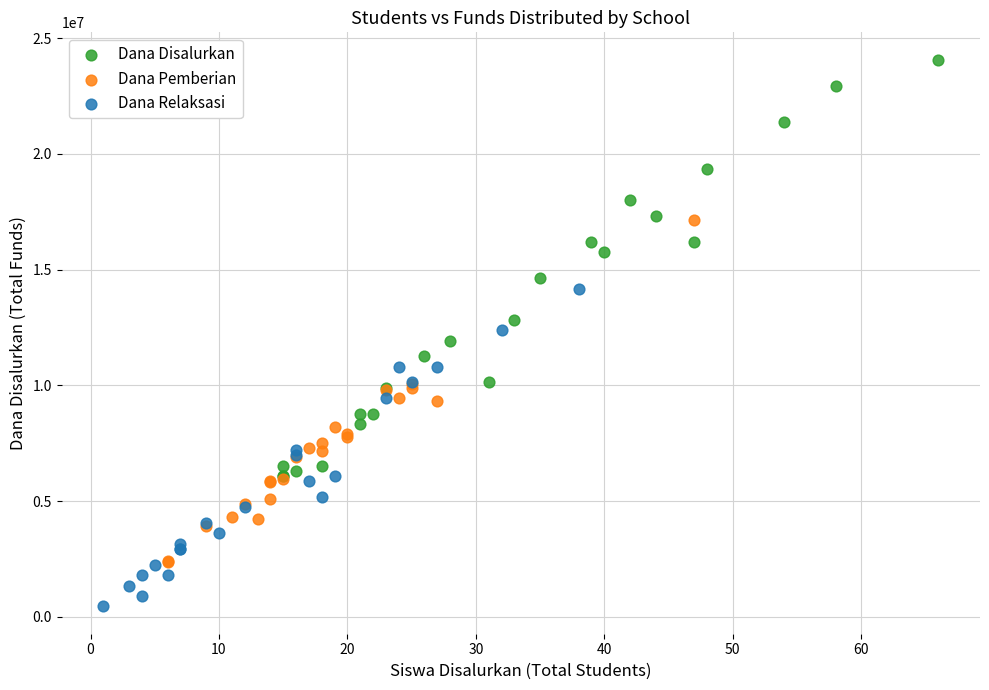

Which series reaches the minimum Y coordinate?

Dana Relaksasi